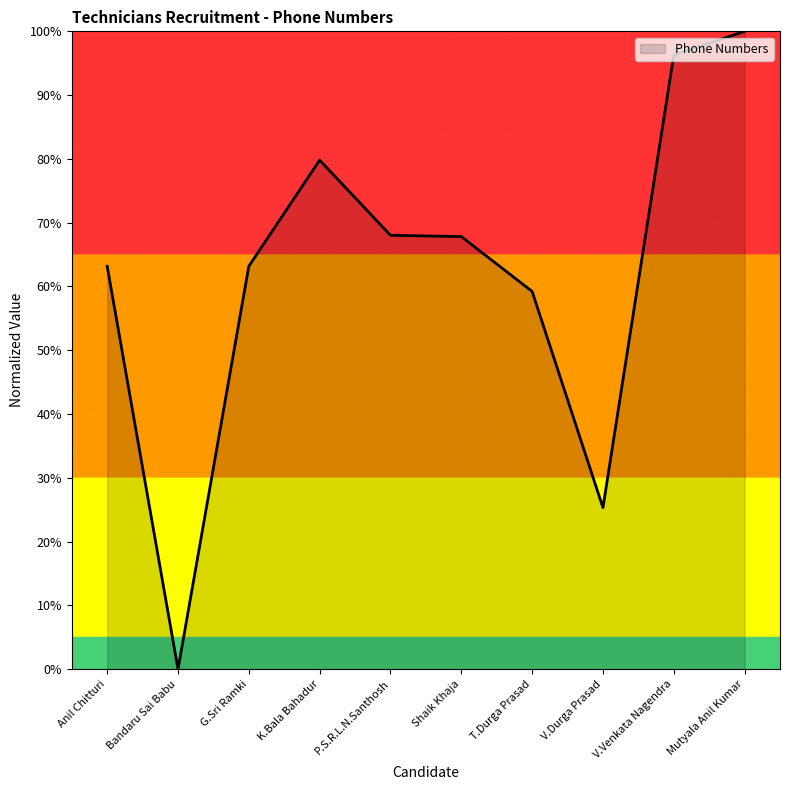

What position from the left is T.Durga Prasad?

7